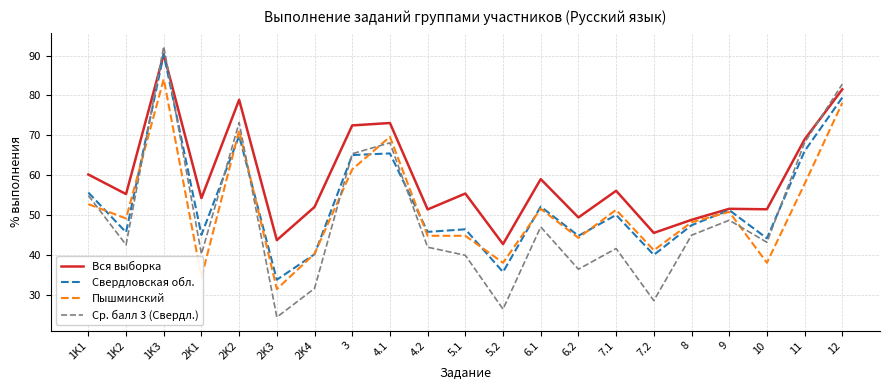

What is the sum of all Вся выборка values?

1241.9